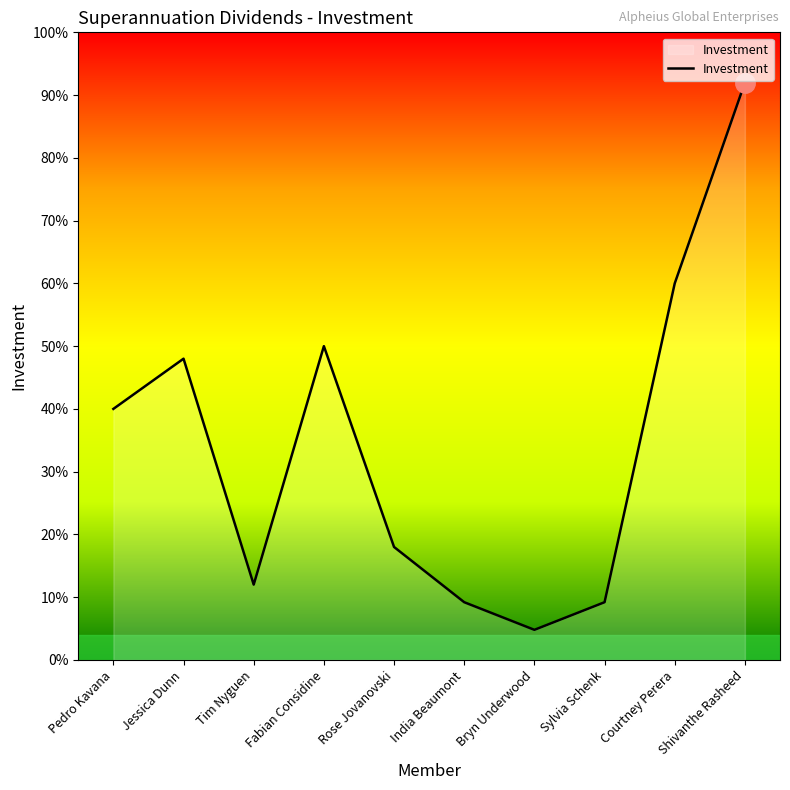

Does the chart display data point markers on the line(s)?

No